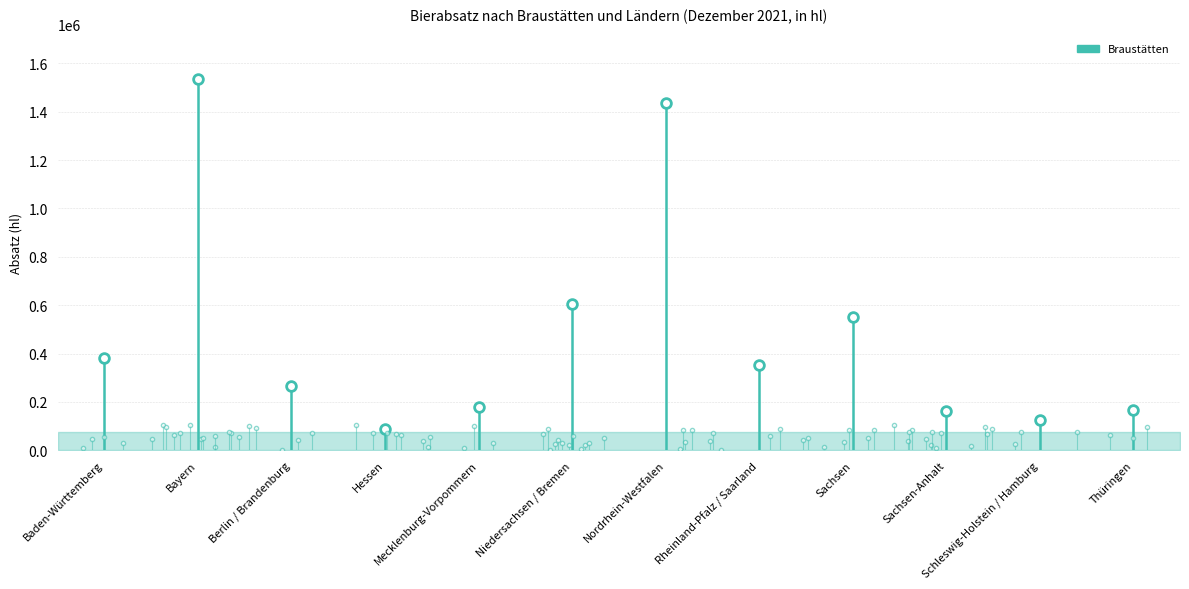

List the labels in order of value, smallest first.

Hessen, Schleswig-Holstein / Hamburg, Sachsen-Anhalt, Thüringen, Mecklenburg-Vorpommern, Berlin / Brandenburg, Rheinland-Pfalz / Saarland, Baden-Württemberg, Sachsen, Niedersachsen / Bremen, Nordrhein-Westfalen, Bayern